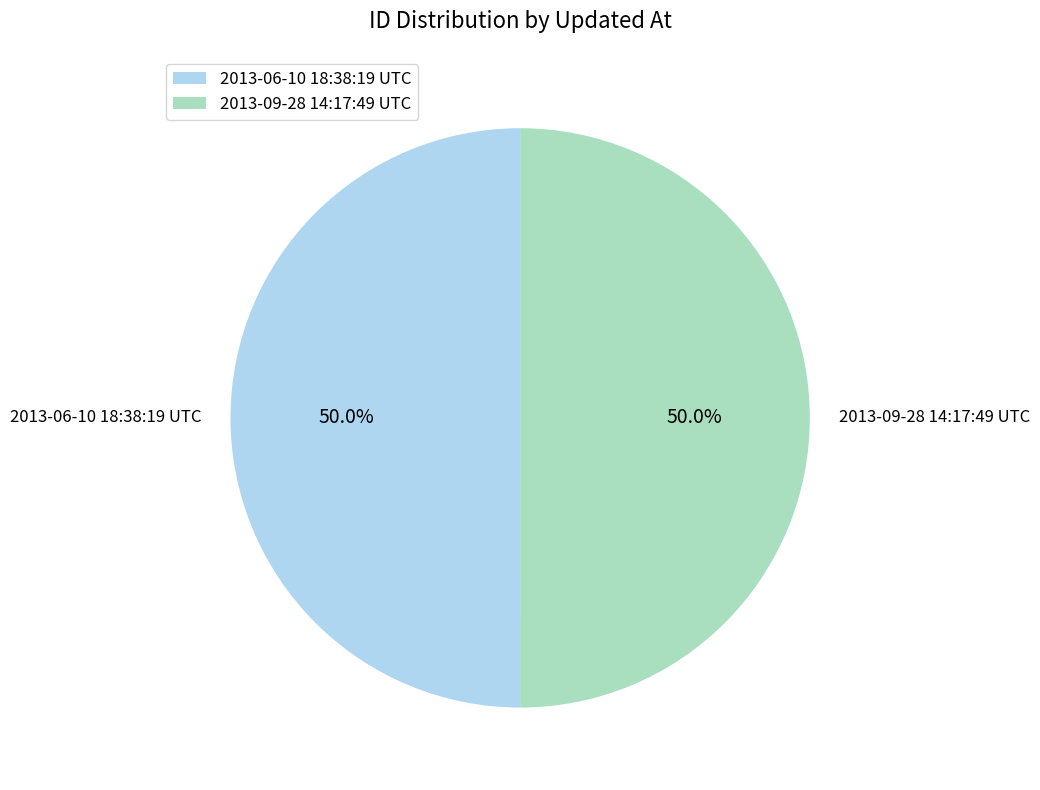

What percentage do 2013-09-28 14:17:49 UTC and 2013-06-10 18:38:19 UTC together represent?

100.0%